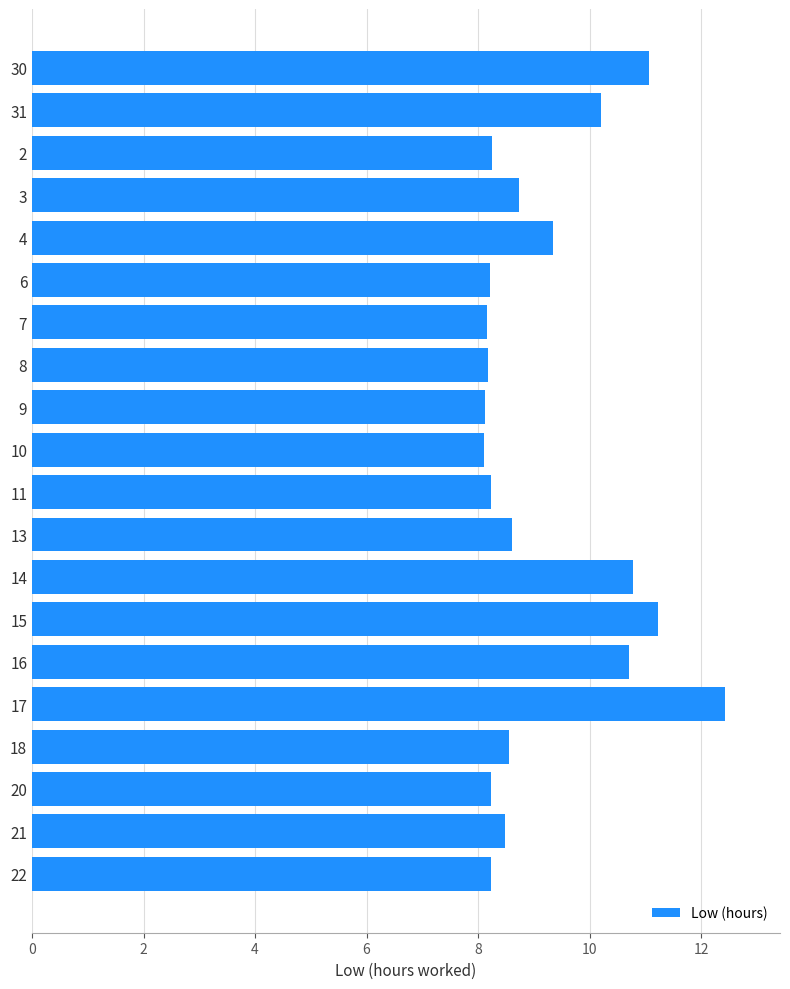

What is the approximate value at 31?

10.2